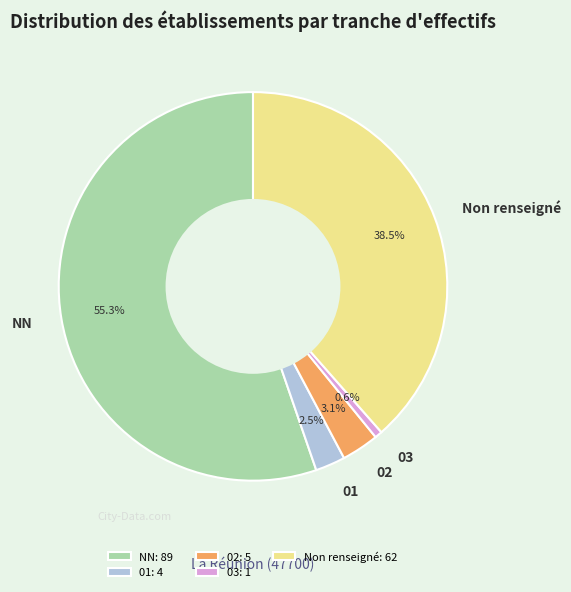

Which slice represents more than half of the pie?

NN